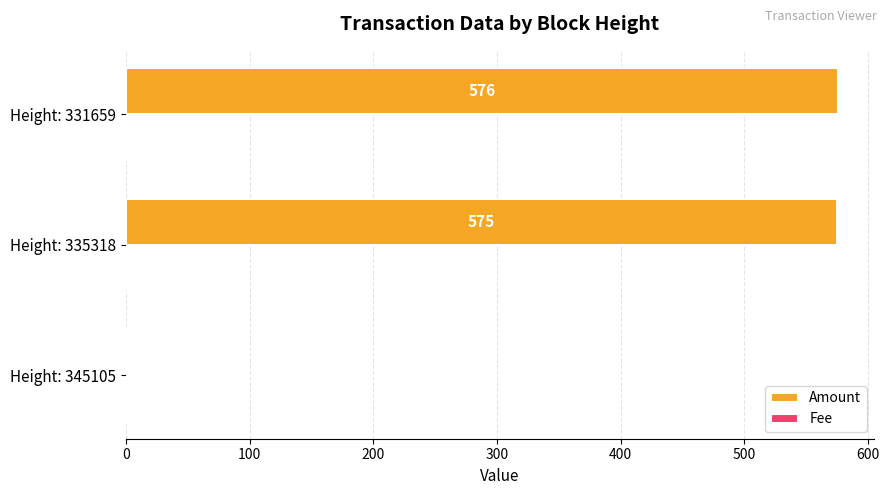

What is the sum of the Amount values at Height: 345105 and Height: 335318?

577.0